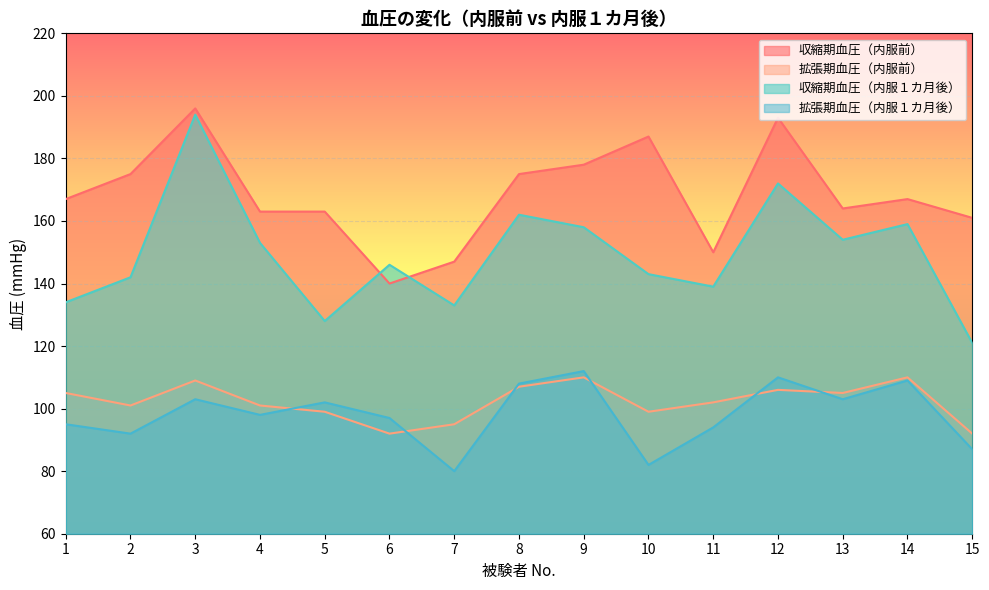

Which series has the widest spread of values?

収縮期血圧（内服１カ月後）